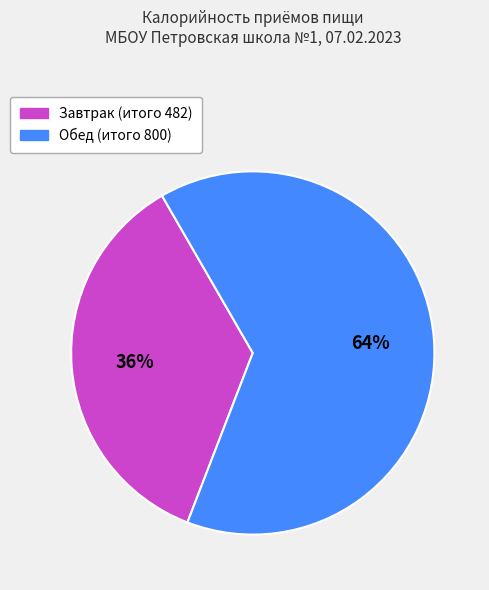

What percentage is the Обед (итого 800) slice, to the nearest percent?

64%